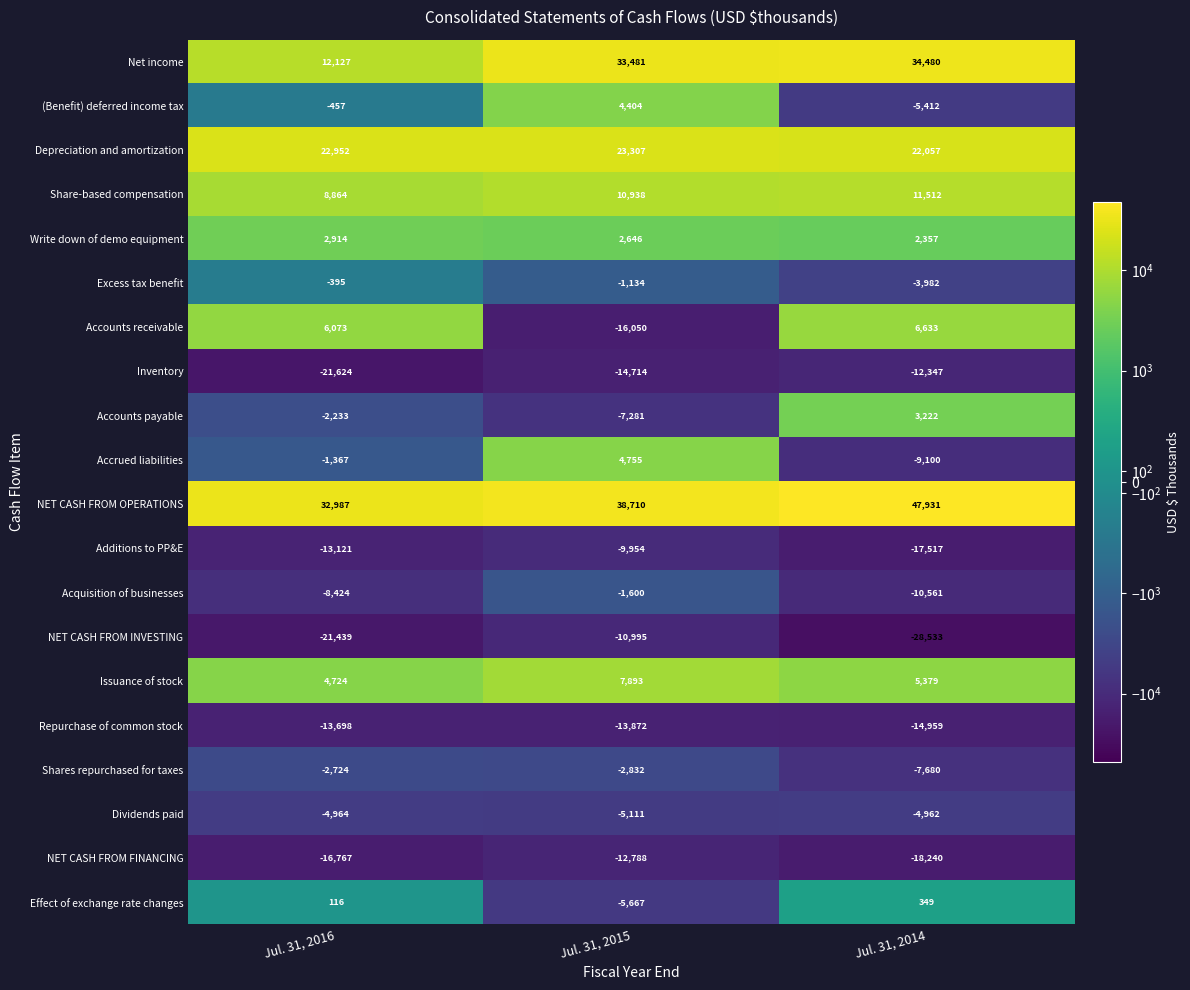

How many values in the Accounts payable series are below -2233?

1